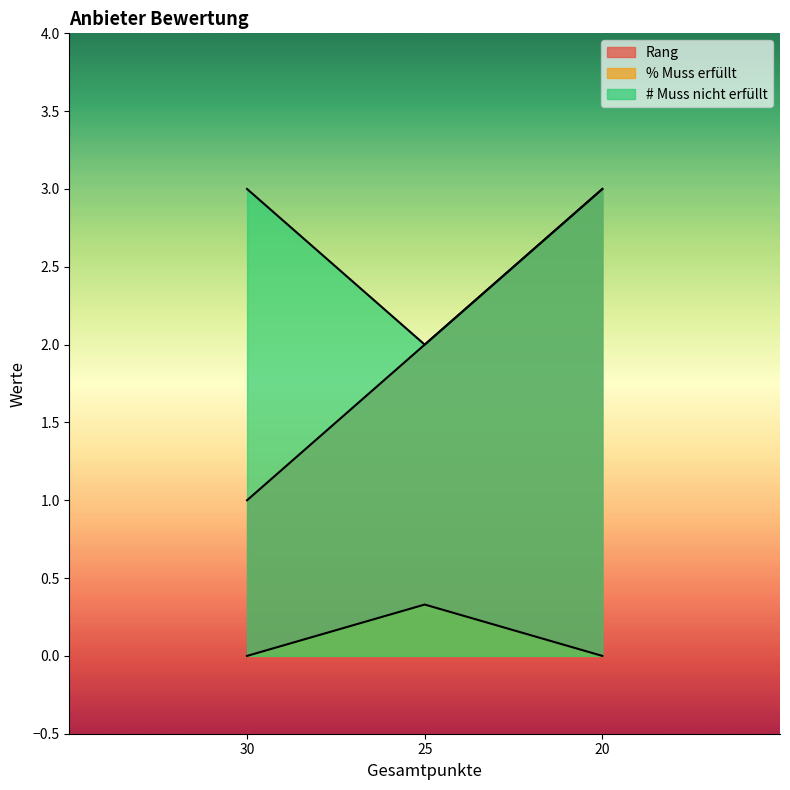

What is the difference between the maximum and second lowest values in the % Muss erfüllt series?

0.3